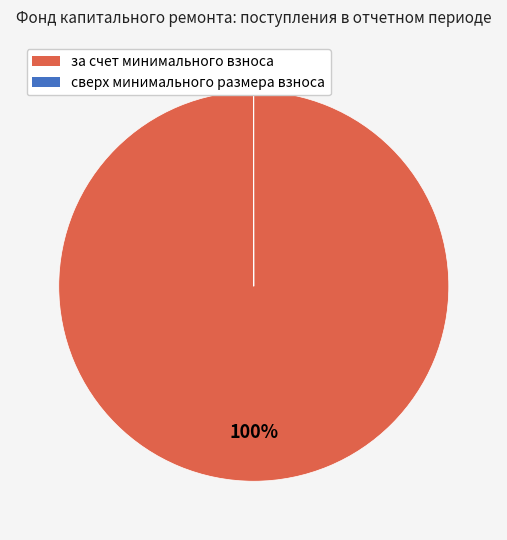

Is за счет минимального взноса the majority of the pie?

Yes